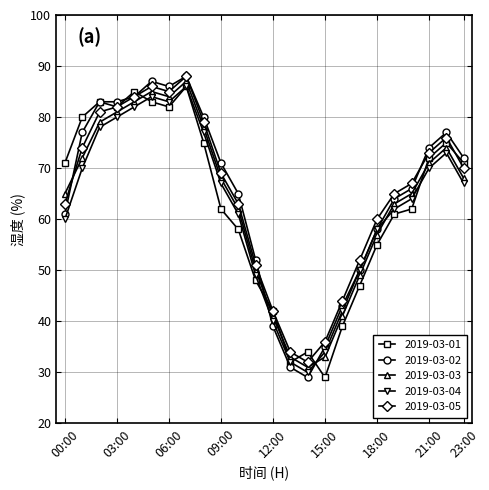

What is the greatest value displayed?

88